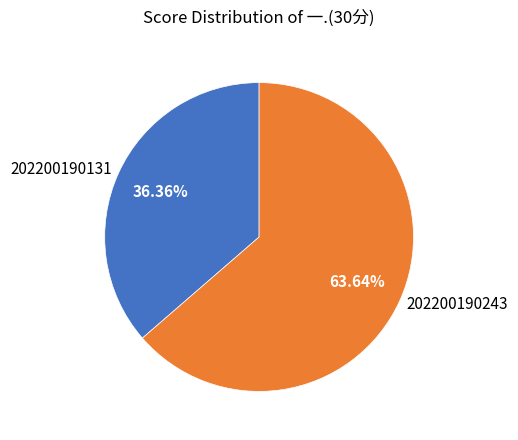

Is there a majority slice in this chart?

Yes